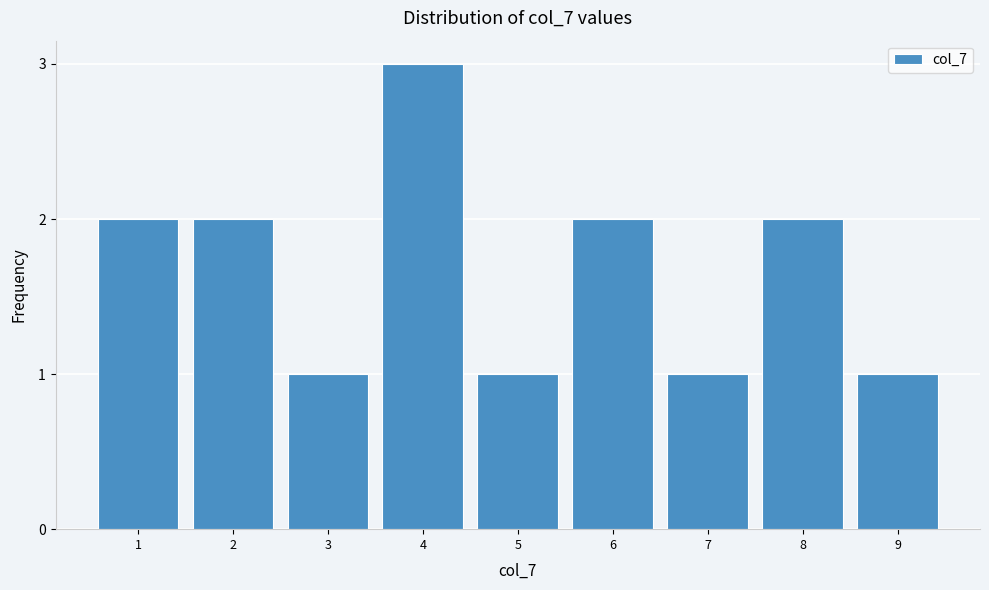

Reading left to right, list all the values displayed in this chart.

1=2	2=2	3=1	4=3	5=1	6=2	7=1	8=2	9=1